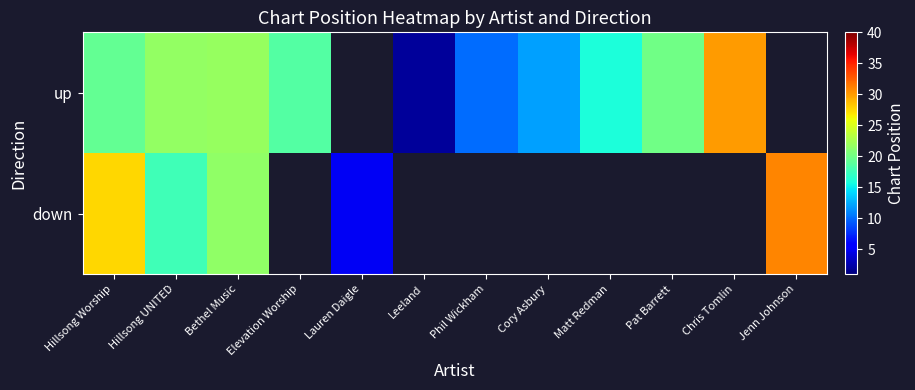

At which label does down reach its minimum?

Lauren Daigle